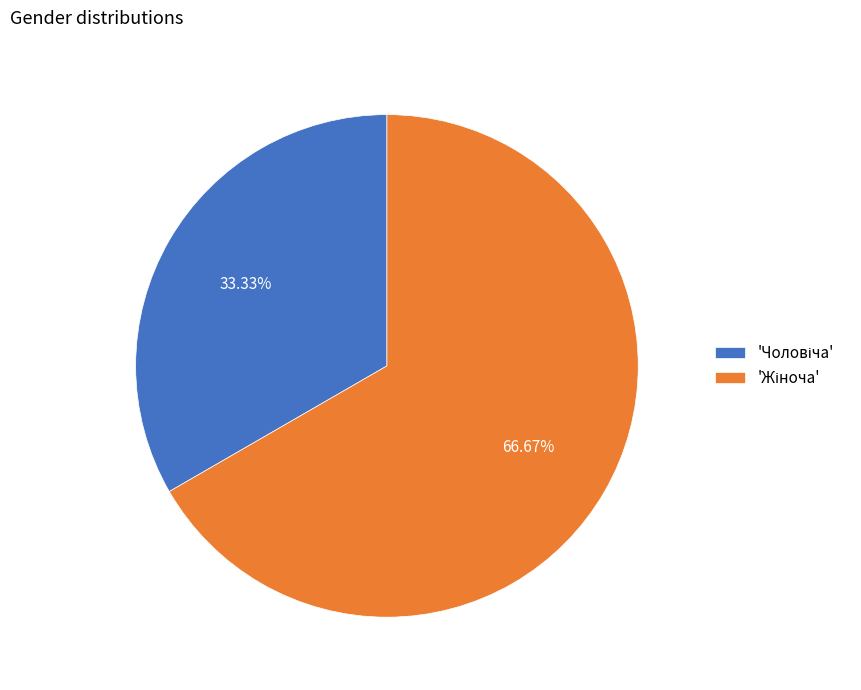

Count the number of slices in the pie.

2